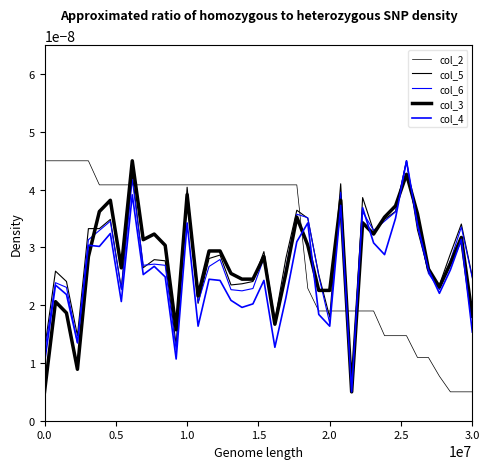

How many lines are shown in the chart?

5